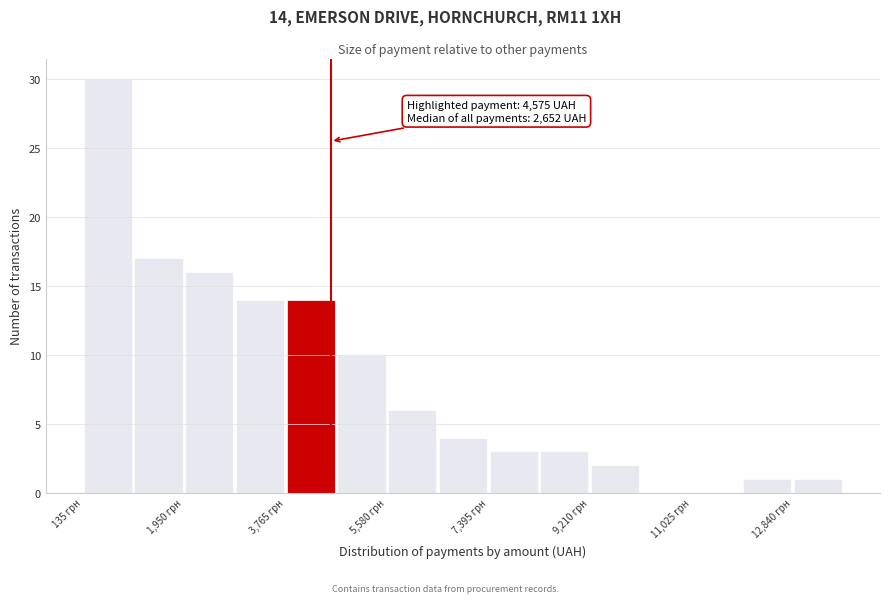

Over which range of the x-axis is the bar tallest?

200 to 1000